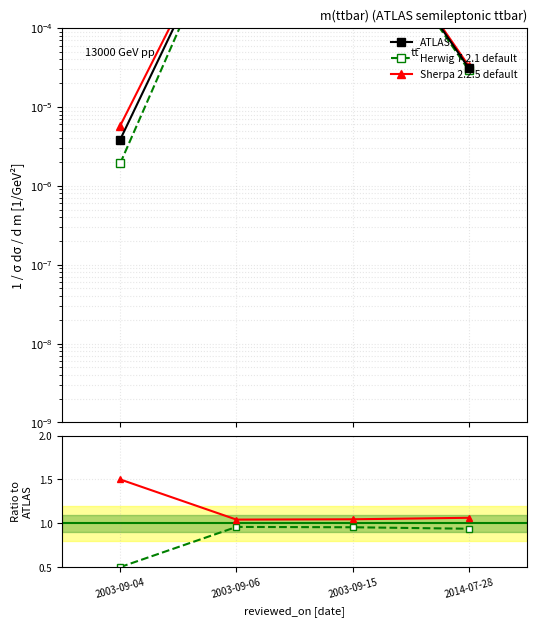

How many lines are shown in the chart?

3